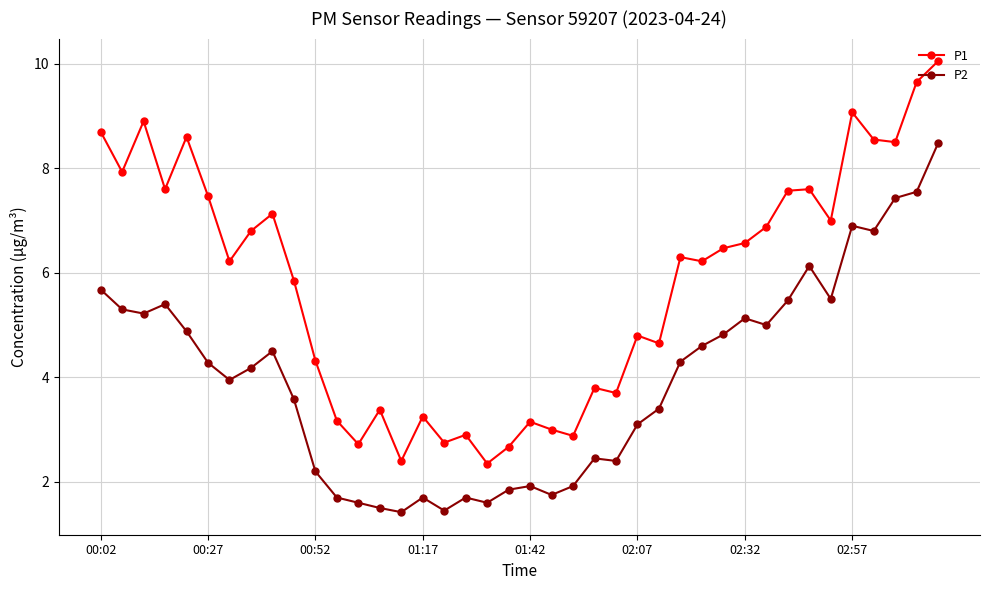

What is the difference between the second highest and minimum values in the P1 series?

7.3